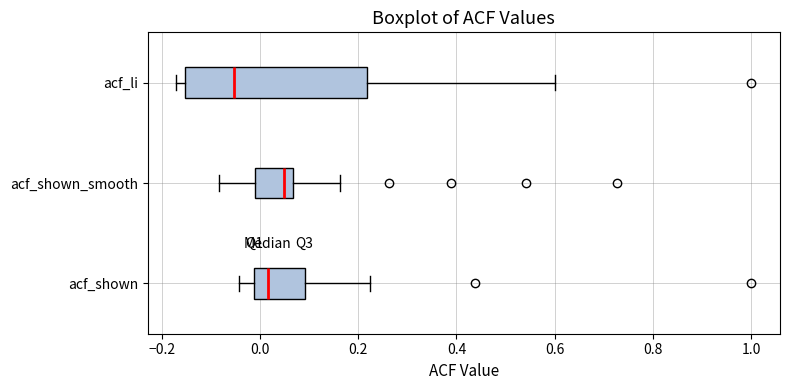

Which box's median line is the furthest to the right?

acf_shown_smooth